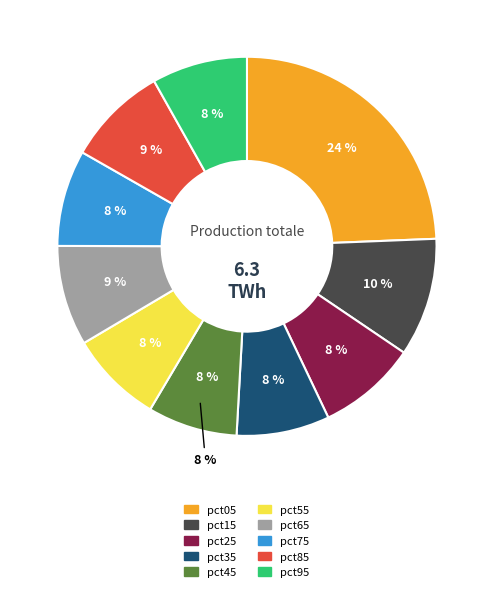

What portion of the pie excludes pct25?

91.5%